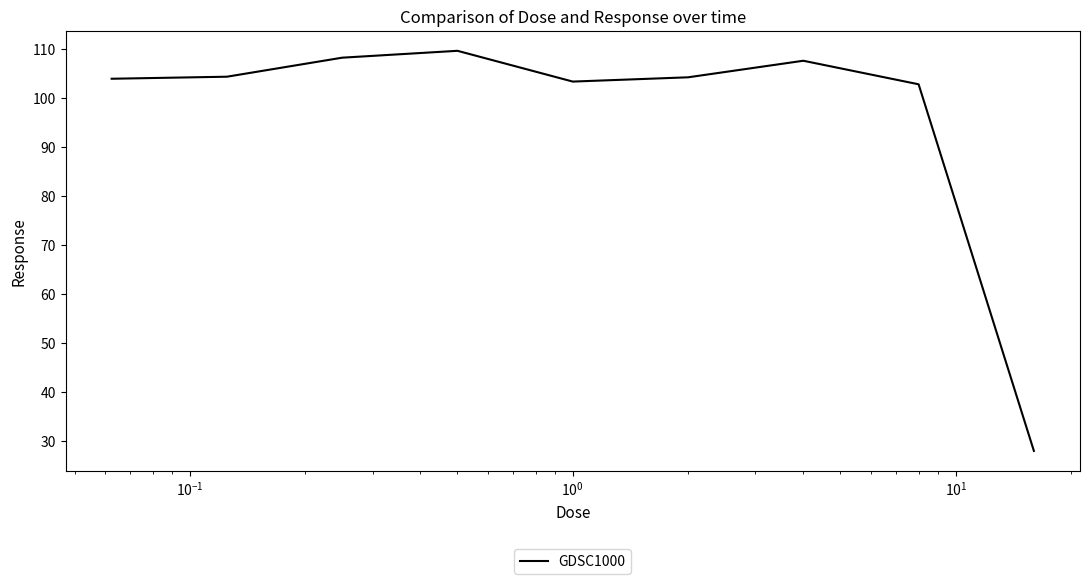

What is the smallest value displayed?

28.0